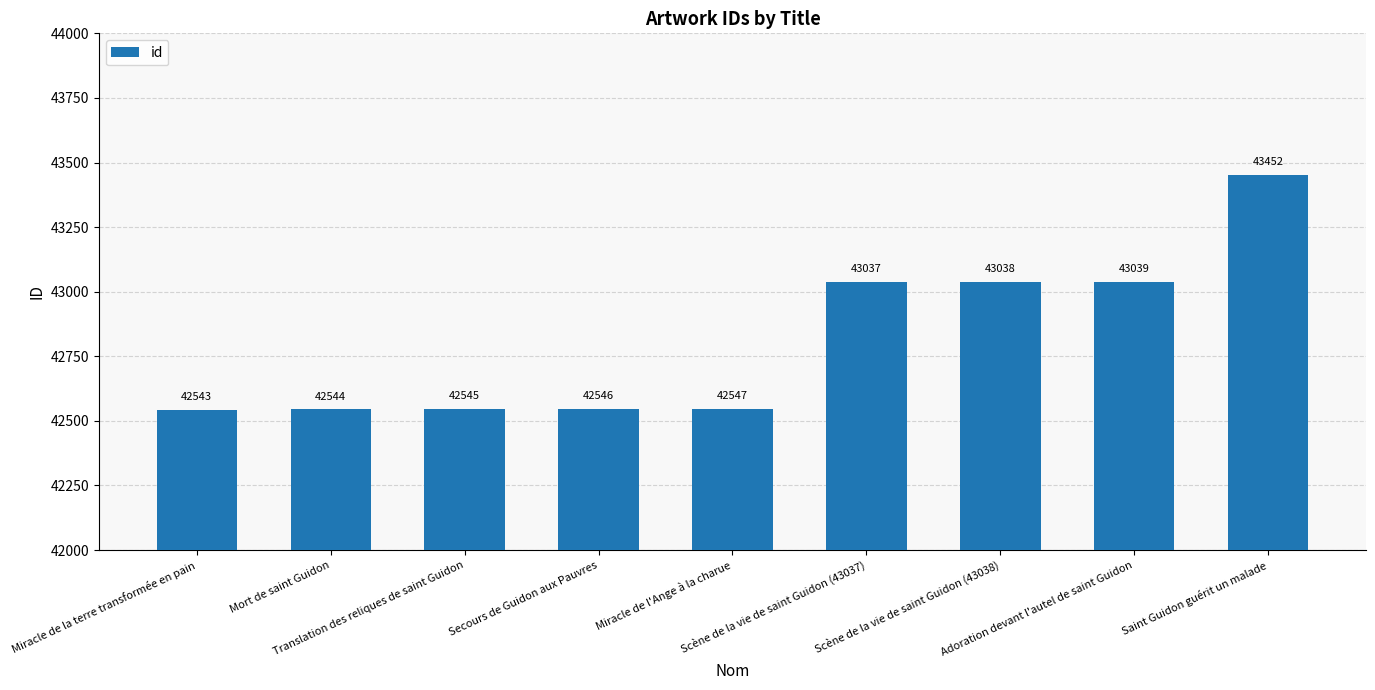

What is the sum of all values?

385291